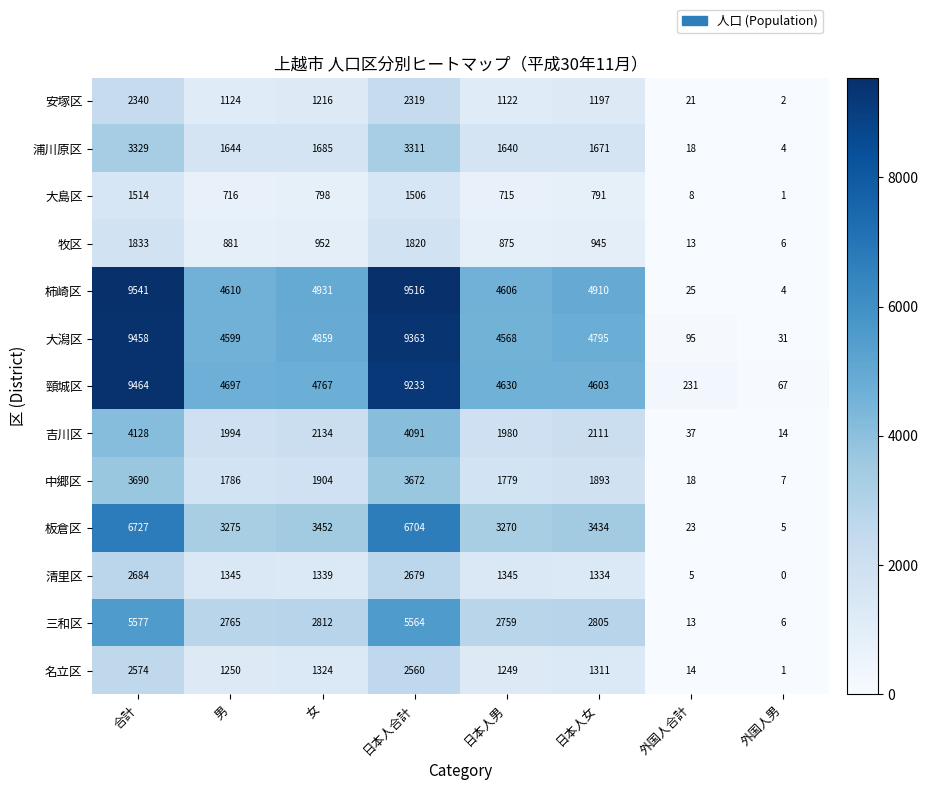

Which label corresponds to the smallest value in the chart?

外国人男